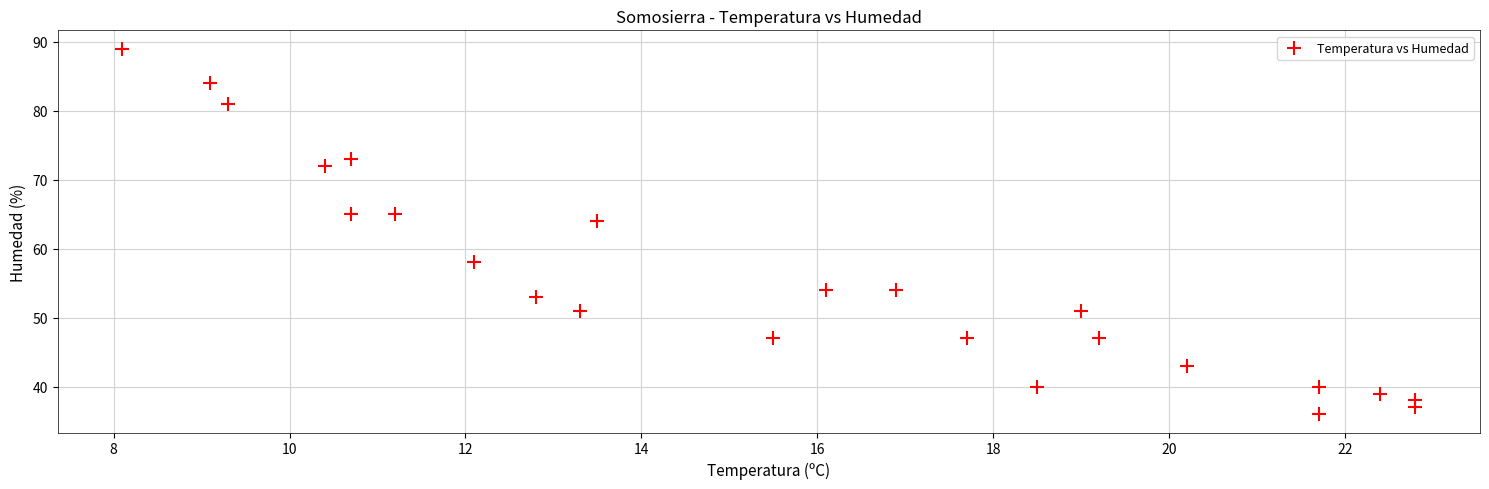

What Y value in the scatter plot is closest to 62?

64